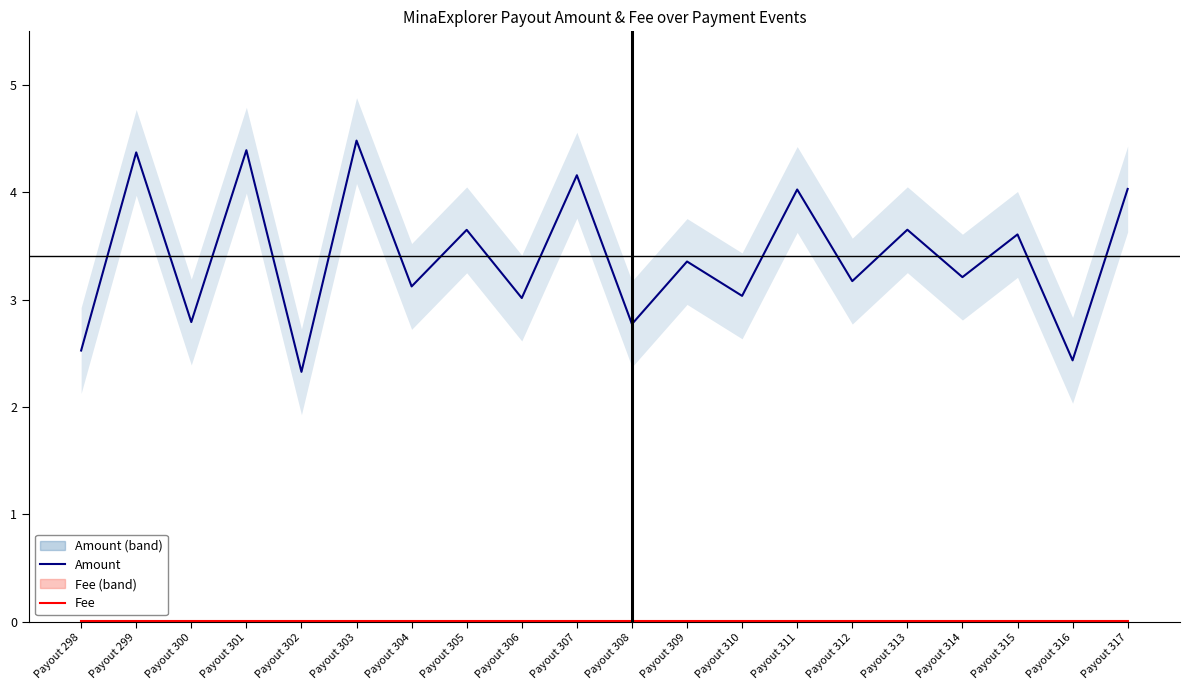

What are all the series names shown in the legend?

Amount, Fee